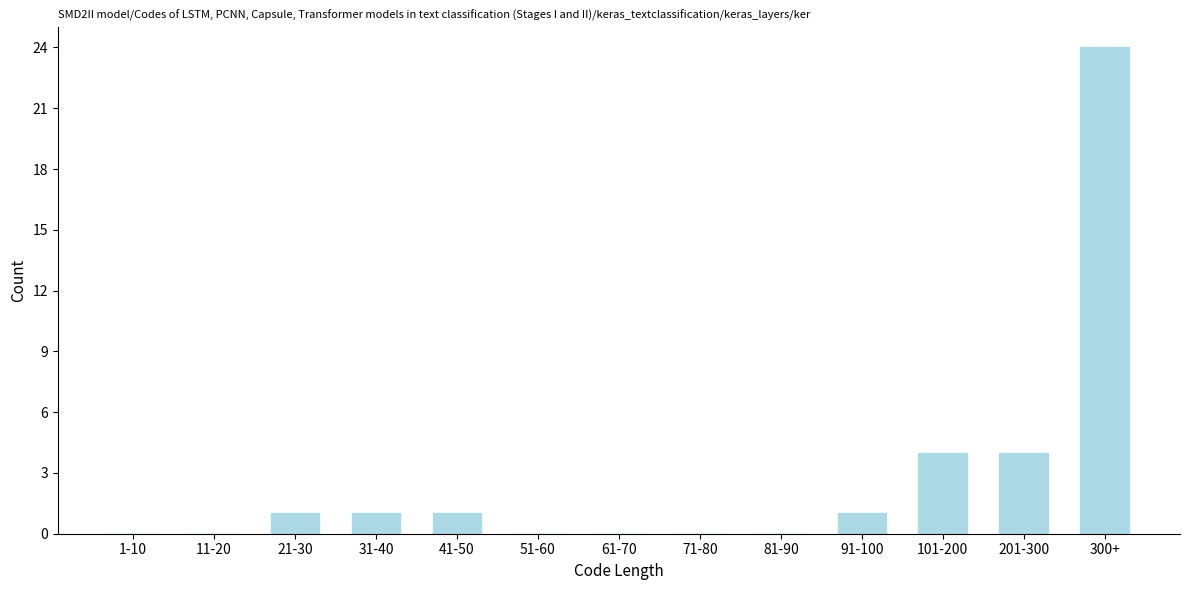

Reading left to right, transcribe all the data shown in this chart.

1-10=0	11-20=0	21-30=1	31-40=1	41-50=1	51-60=0	61-70=0	71-80=0	81-90=0	91-100=1	101-200=4	201-300=4	300+=24